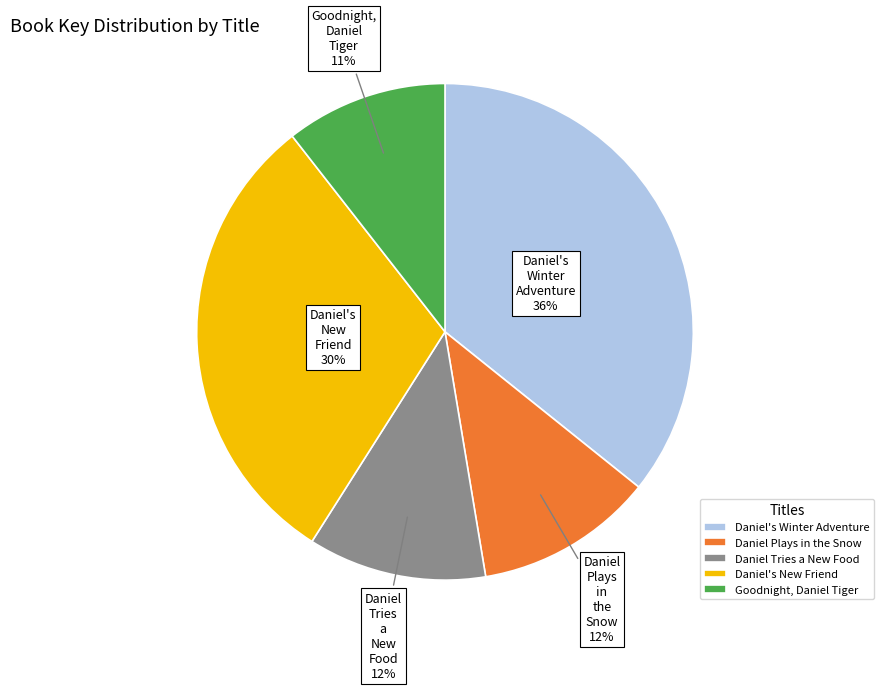

What is the ratio of the value at Goodnight, Daniel Tiger to the value at Daniel Tries a New Food?

0.9